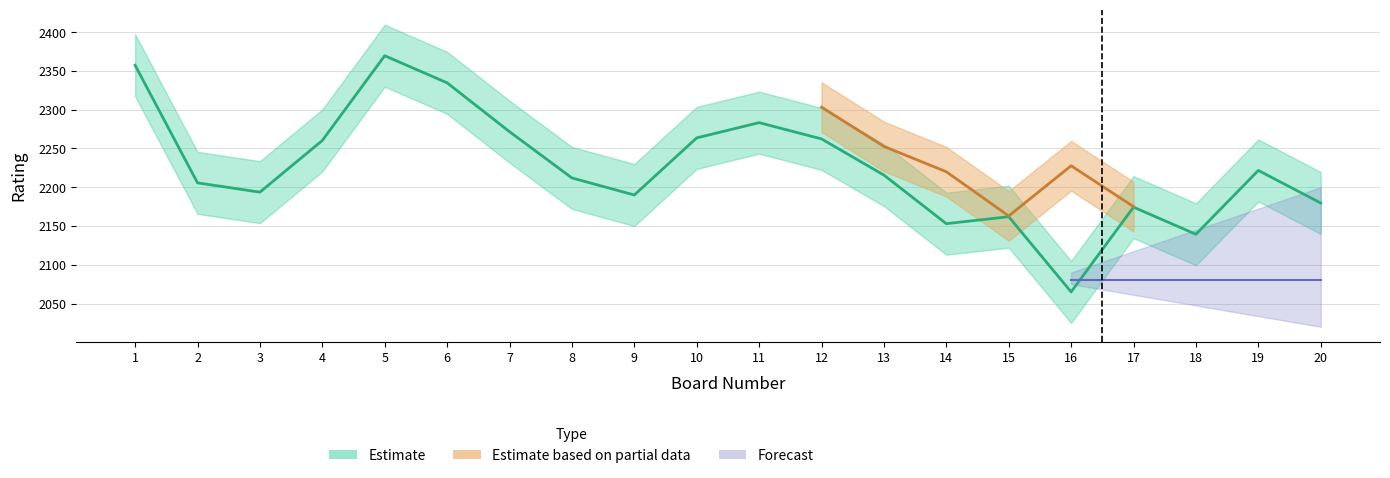

At how many categories does at least one series exceed 9?

20